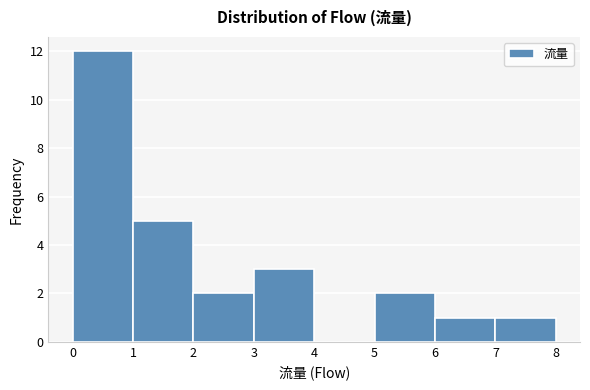

Reading left to right, list every bar in this chart as the range it spans on the x-axis followed by its height. The values are not printed on the chart, so give them approximately, as read against the axis.

0 to 1: 12
1 to 2: 5
2 to 3: 2
3 to 4: 3
4 to 5: 0
5 to 6: 2
6 to 7: 1
7 to 8: 1